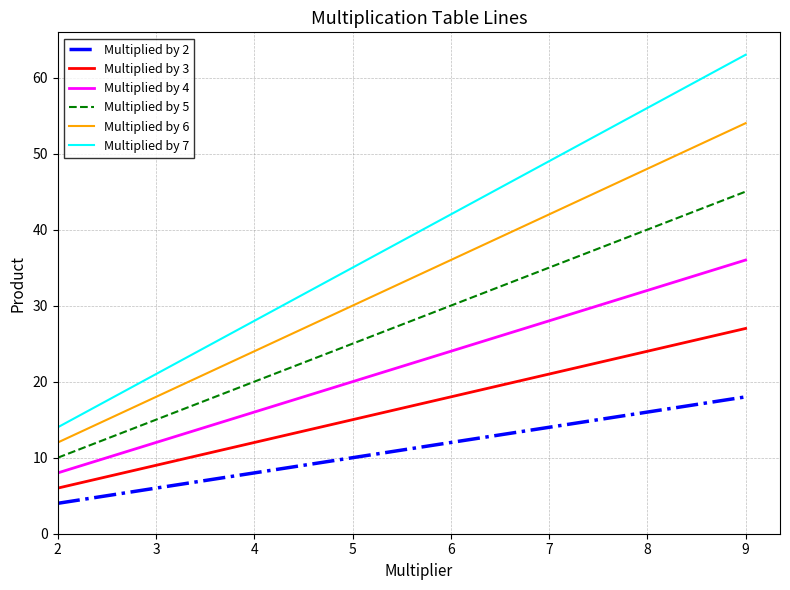

List the labels in order of Multiplied by 5 value, largest first.

9, 8, 7, 6, 5, 4, 3, 2